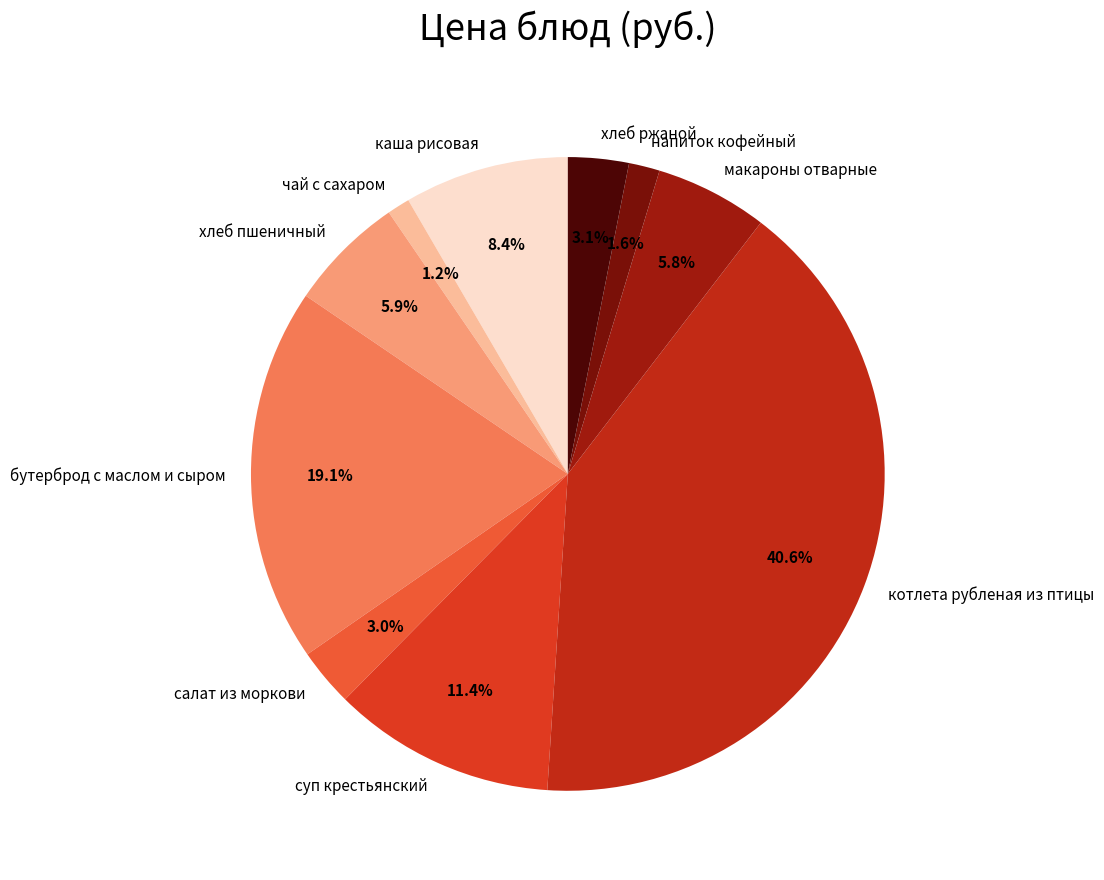

Count the number of slices in the pie.

10